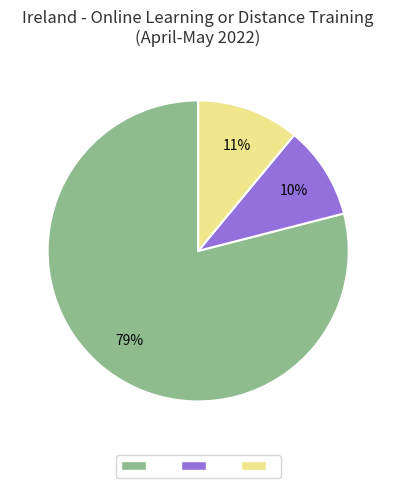

To the nearest percent, what is the average slice percentage?

33%